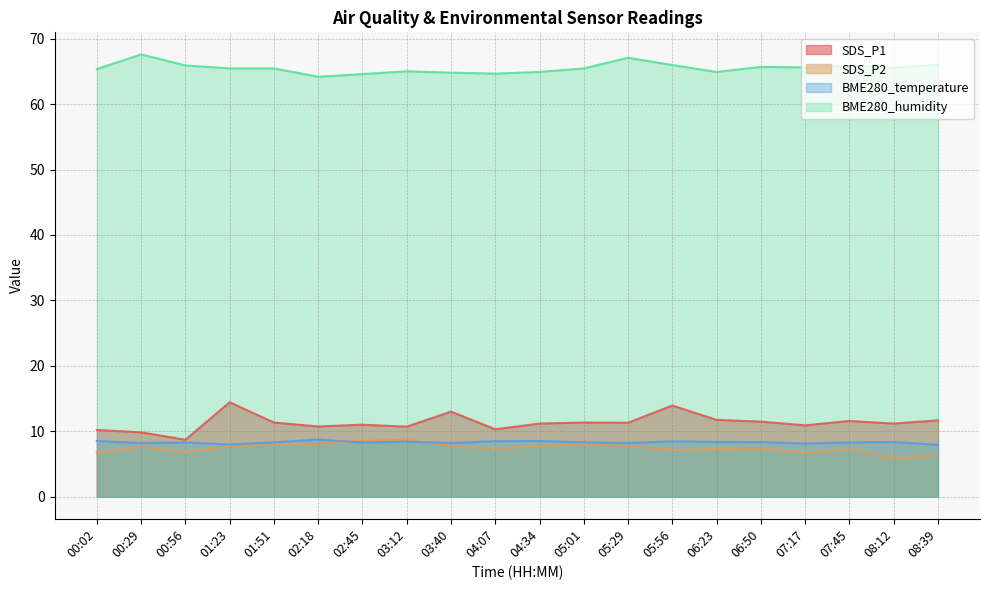

How many data points does each series have?

20